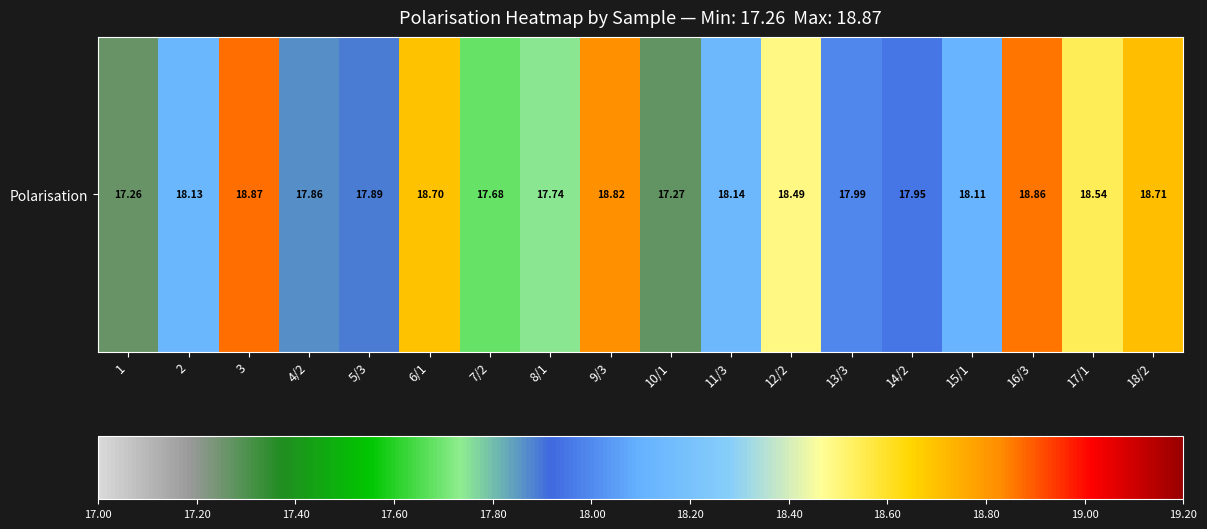

The value at 6/1 is 18.7. True or false?

True